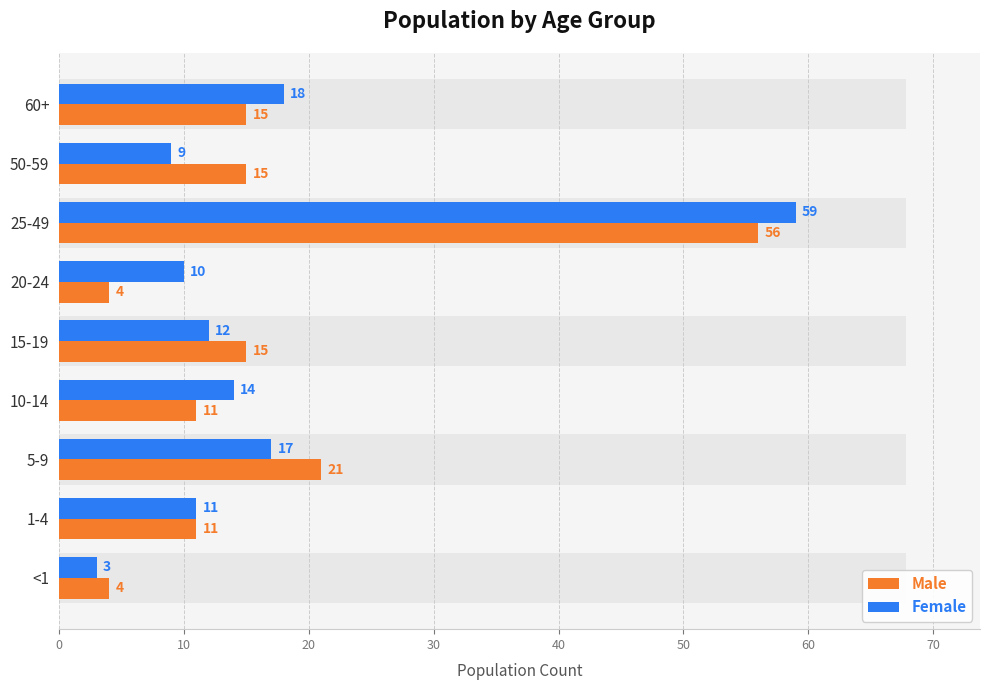

How many values in the Female series exceed 12?

4